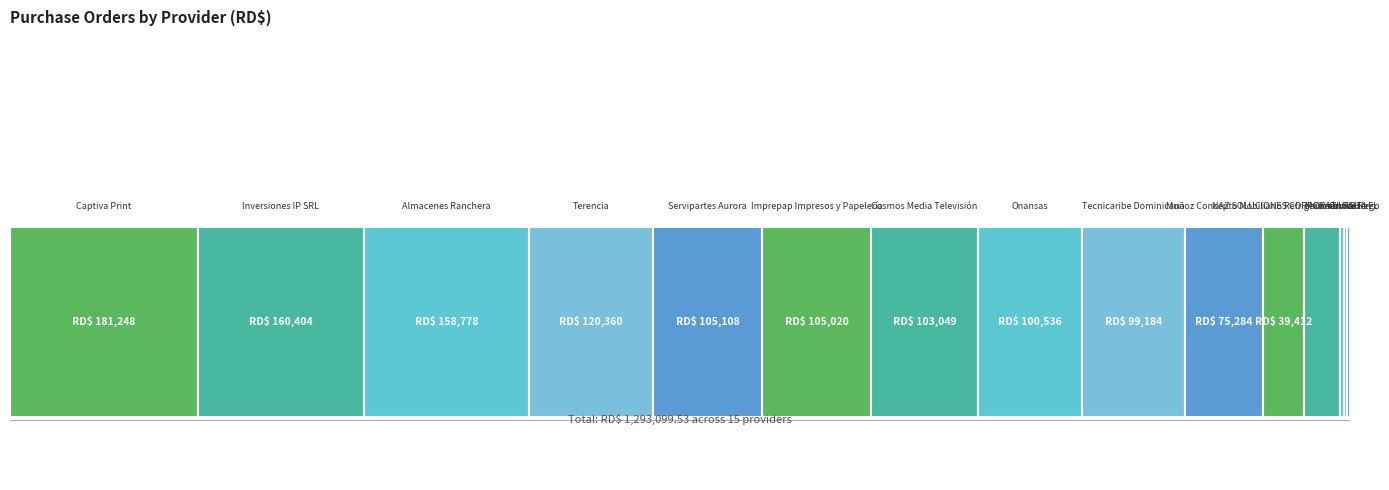

What is the greatest value displayed?

181248.0